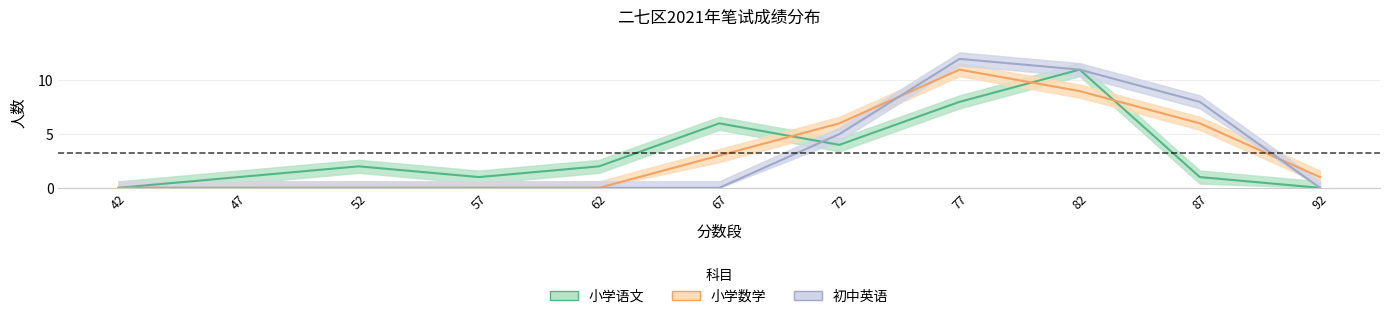

At 42, list the series in order from smallest to largest.

小学语文, 小学数学, 初中英语